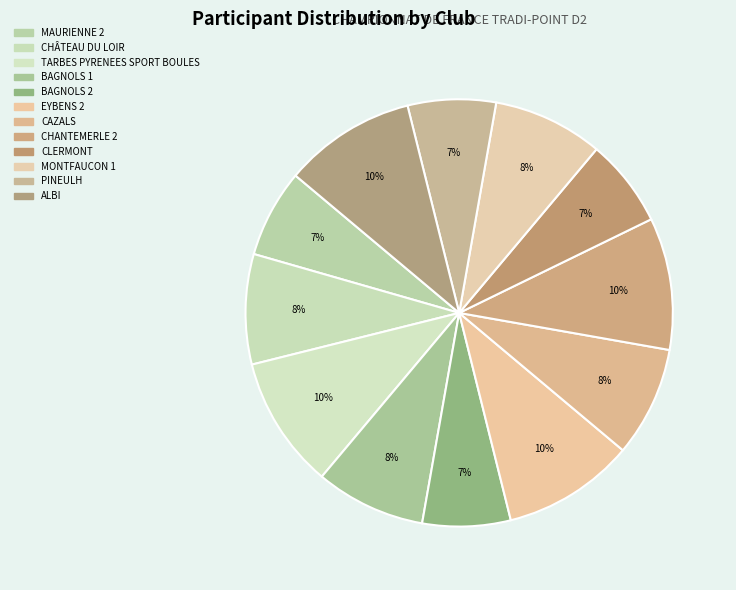

How many segments does this pie chart have?

12